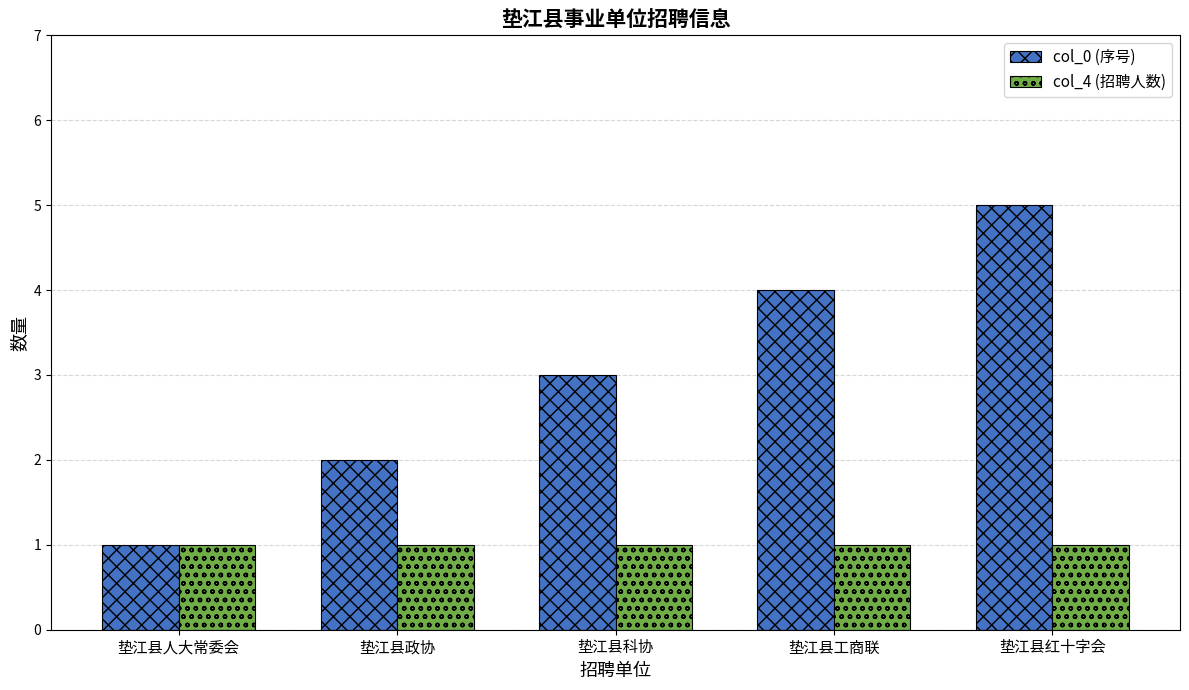

Between 垫江县工商联 and 垫江县红十字会, which series saw the biggest shift?

col_0 (序号)